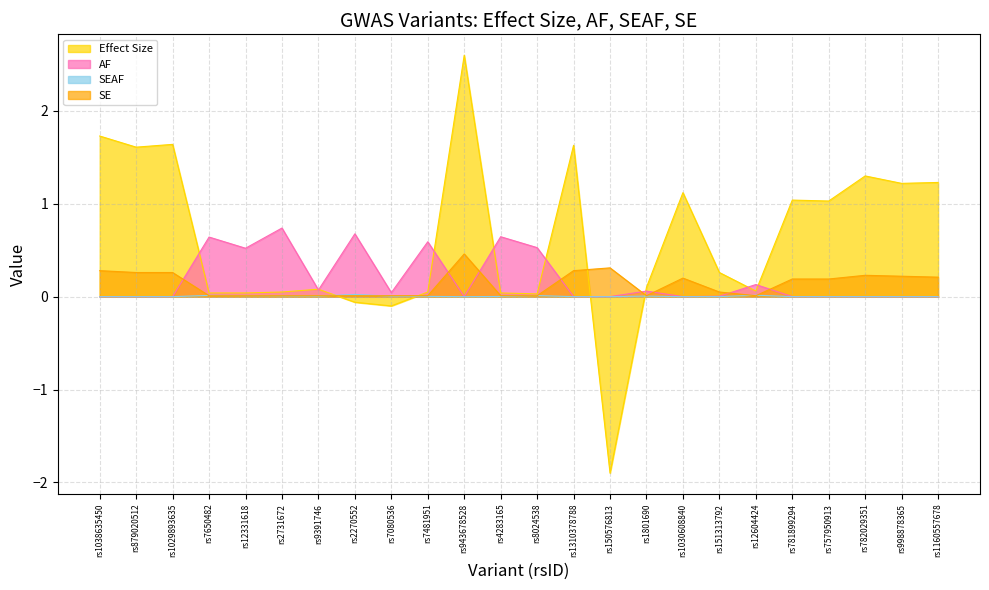

Is it true that AF equals 0.6 at rs4283165?

True